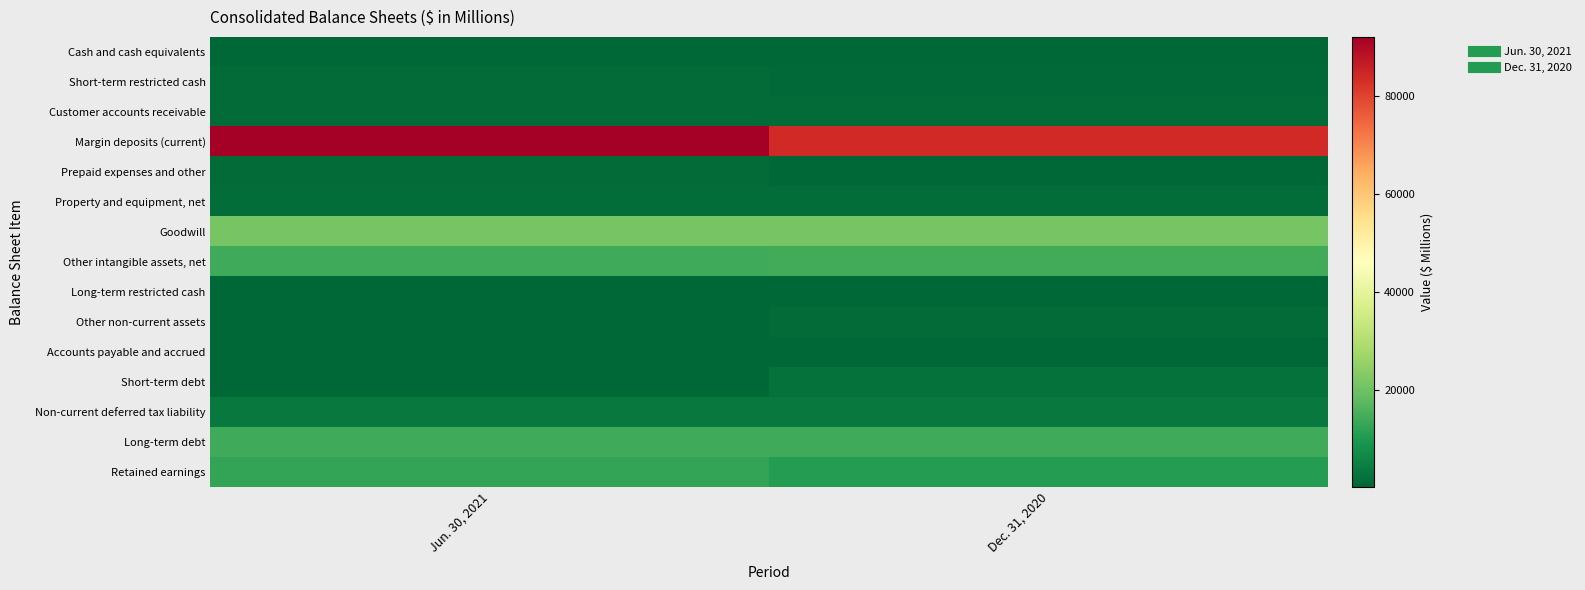

Which series has the widest spread of values?

Margin deposits (current)